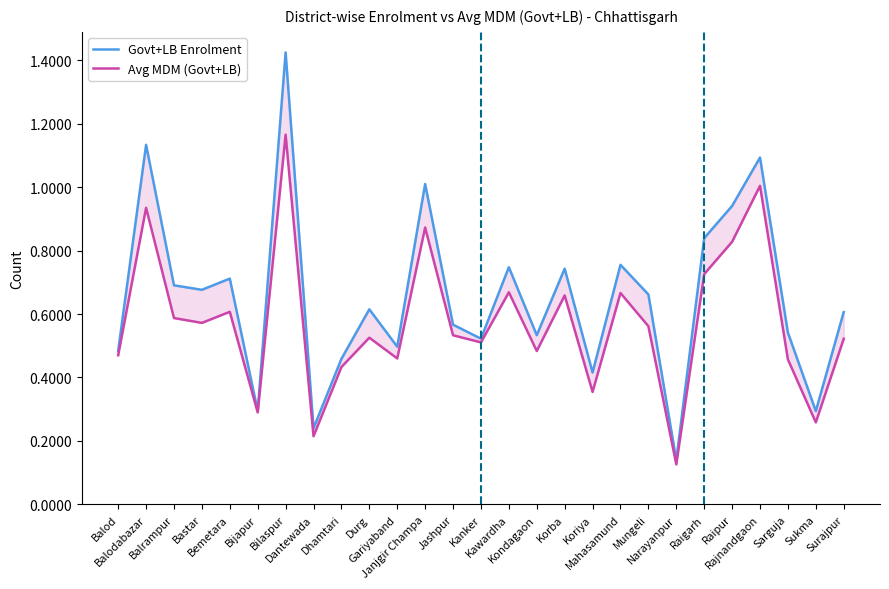

Which has a higher value, Raipur or Bemetara?

Raipur